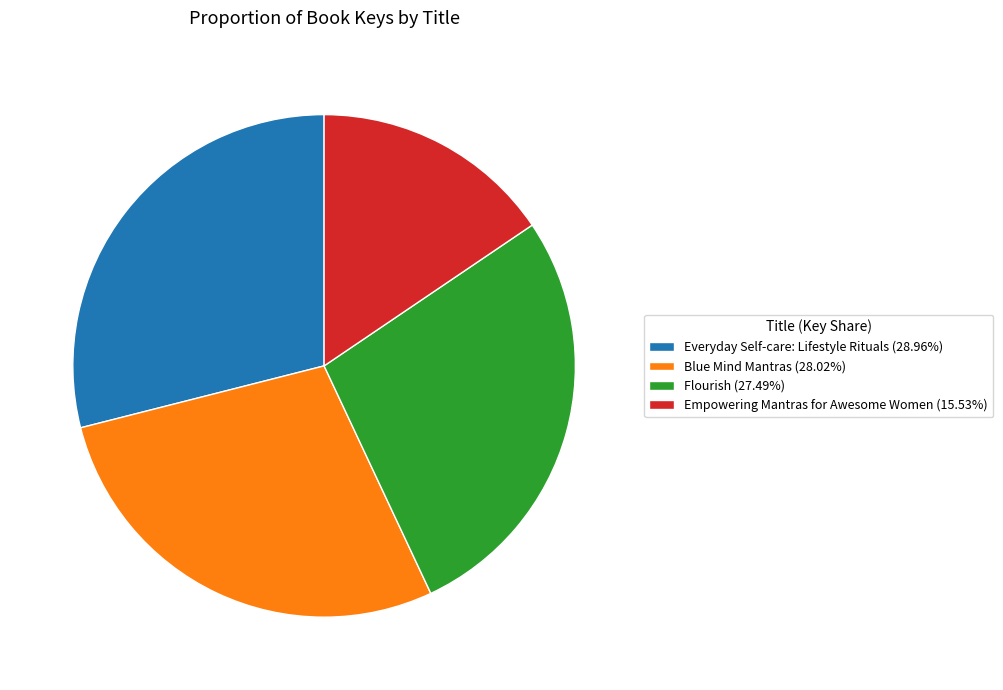

What is the ratio of the value at Flourish (27.49%) to the value at Blue Mind Mantras (28.02%)?

1.0